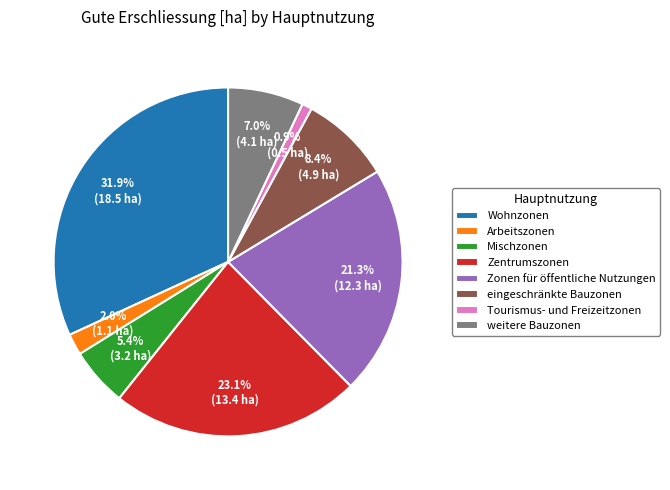

Which has a higher value, Arbeitszonen or Tourismus- und Freizeitzonen?

Arbeitszonen